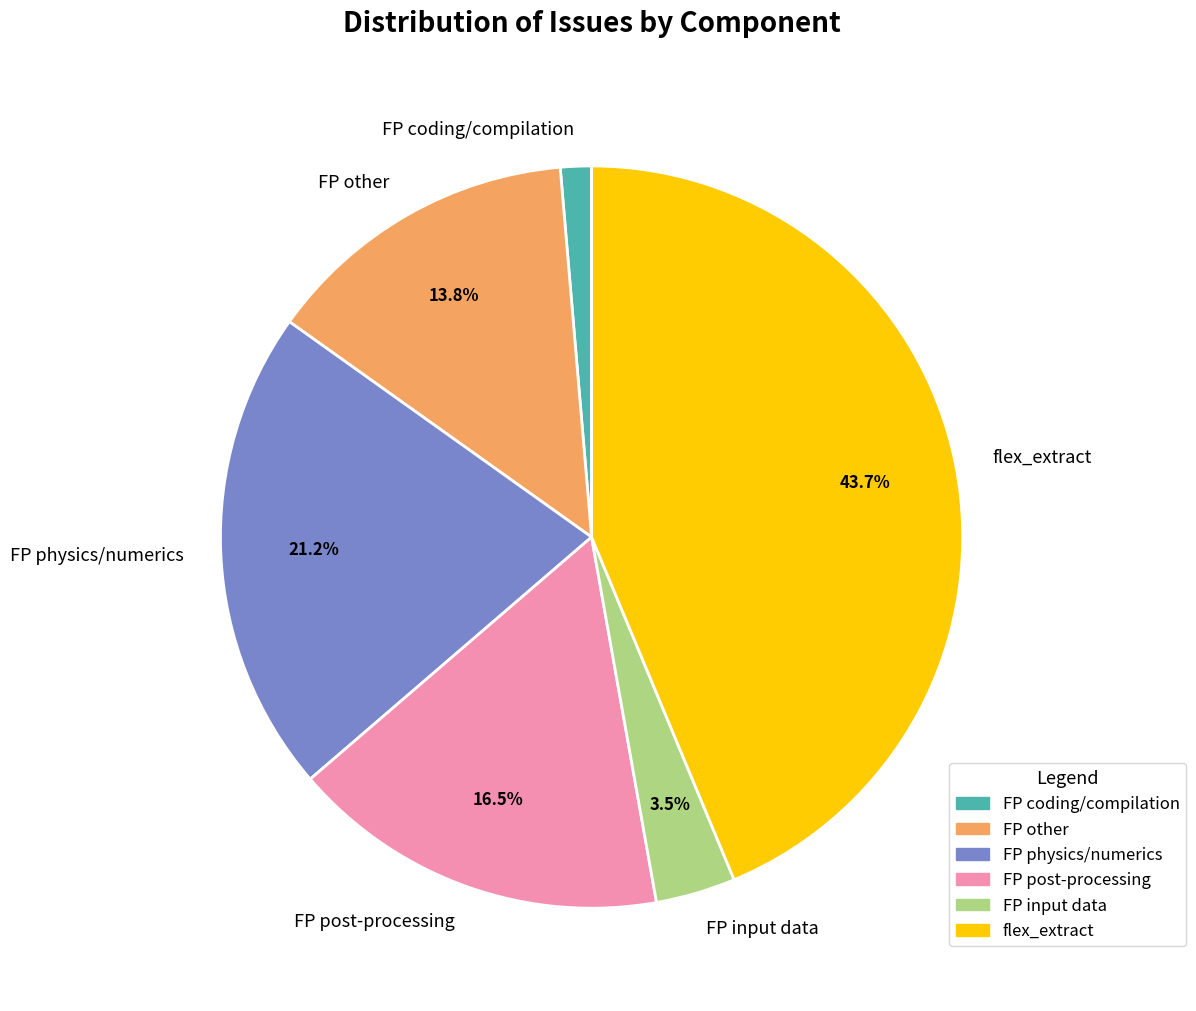

Which slice is the smallest?

FP coding/compilation